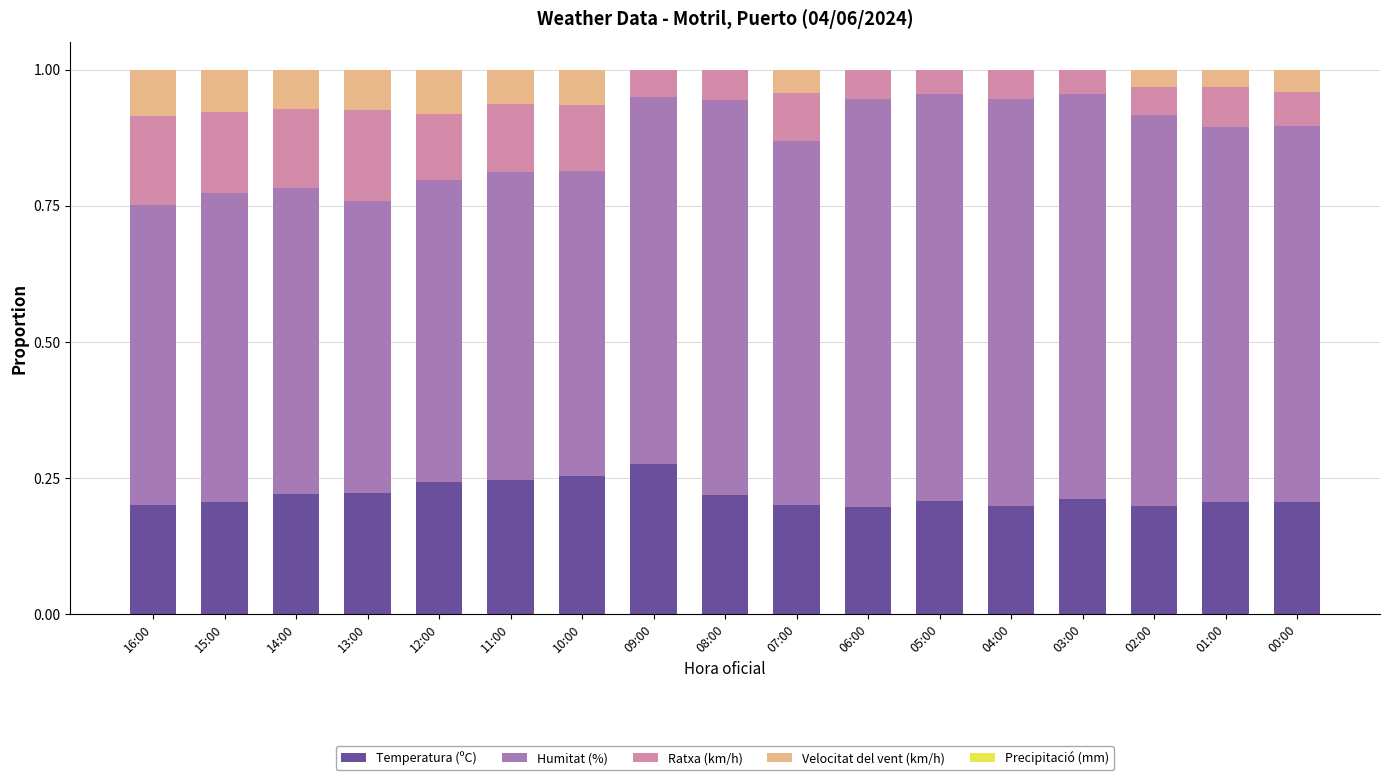

Which category has the highest value in the Temperatura (ºC) series?

09:00